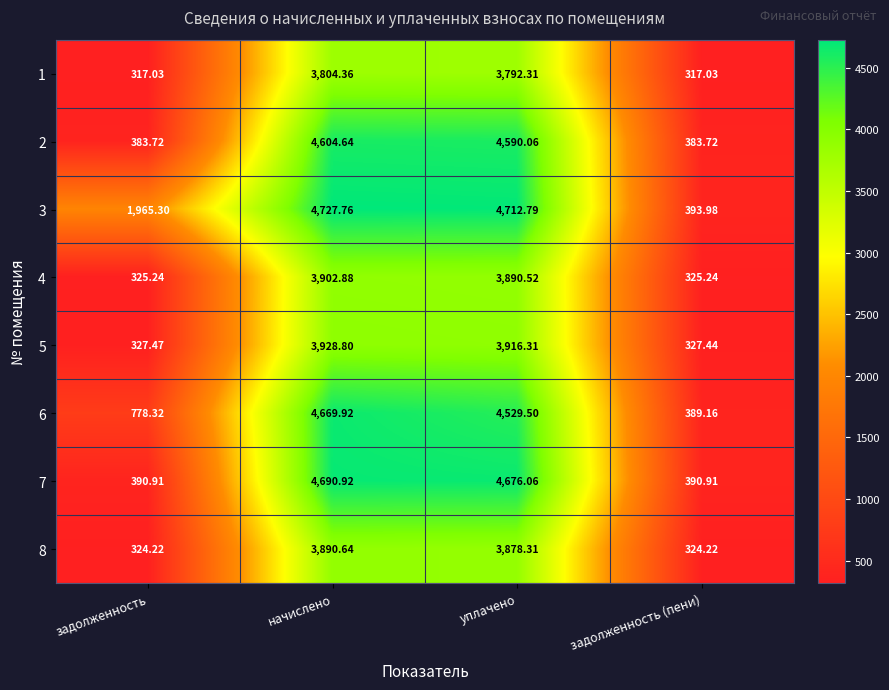

At which label does 2 first exceed 4590?

начислено